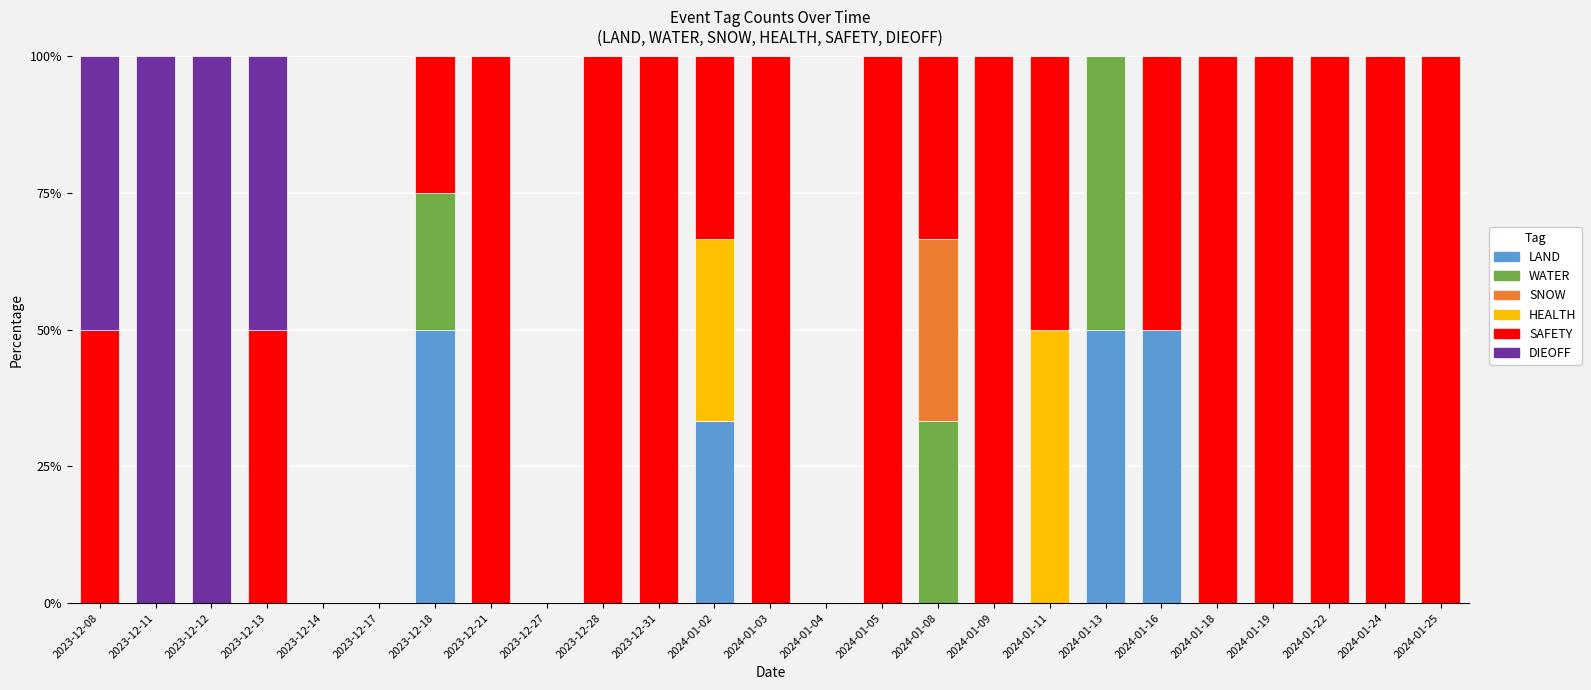

What is the maximum value for LAND?

50.0